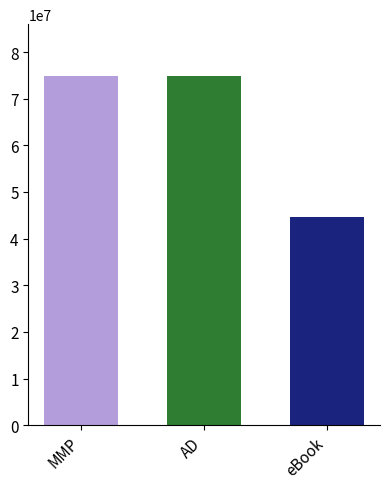

Read the value at AD, to the nearest 100.

74759200